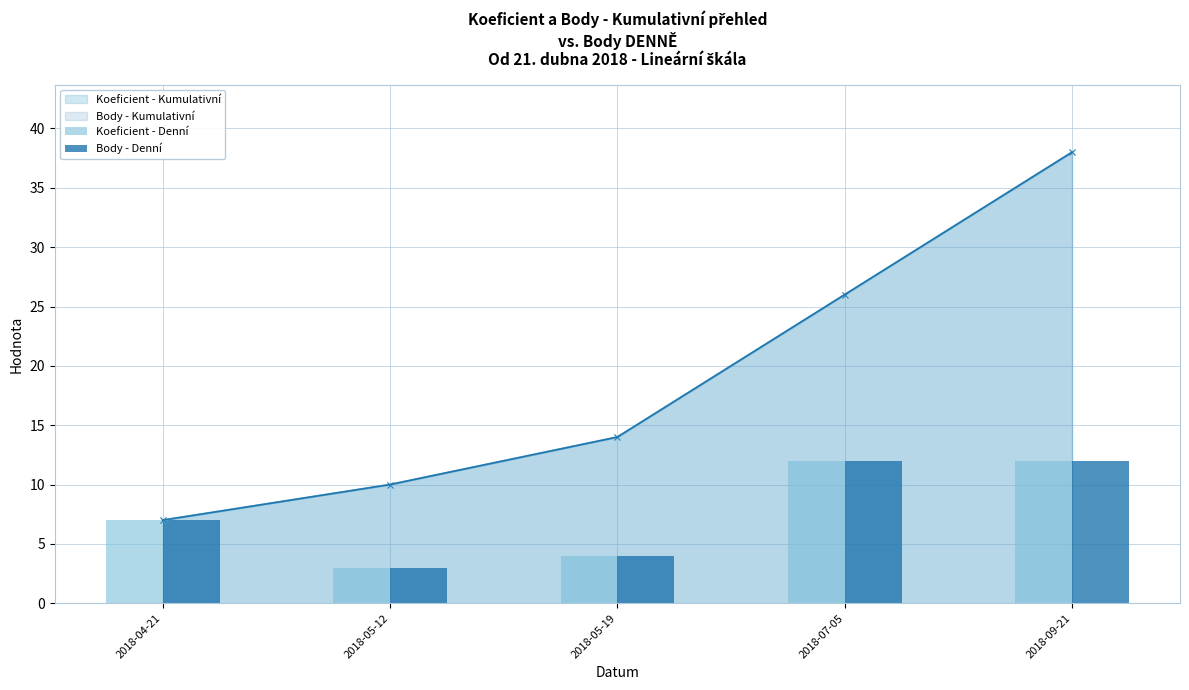

What is the label of the 3rd bar from the left?

2018-05-19